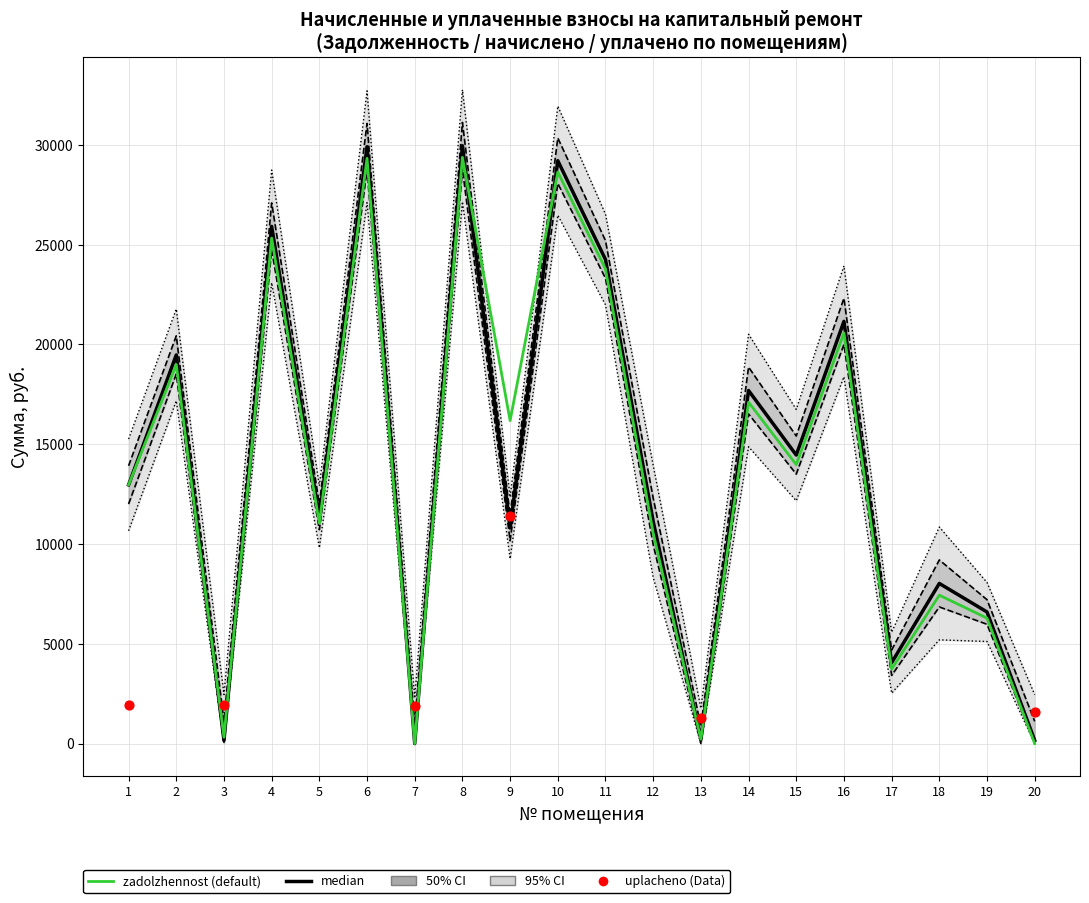

At how many categories does at least one series exceed 10760?

14